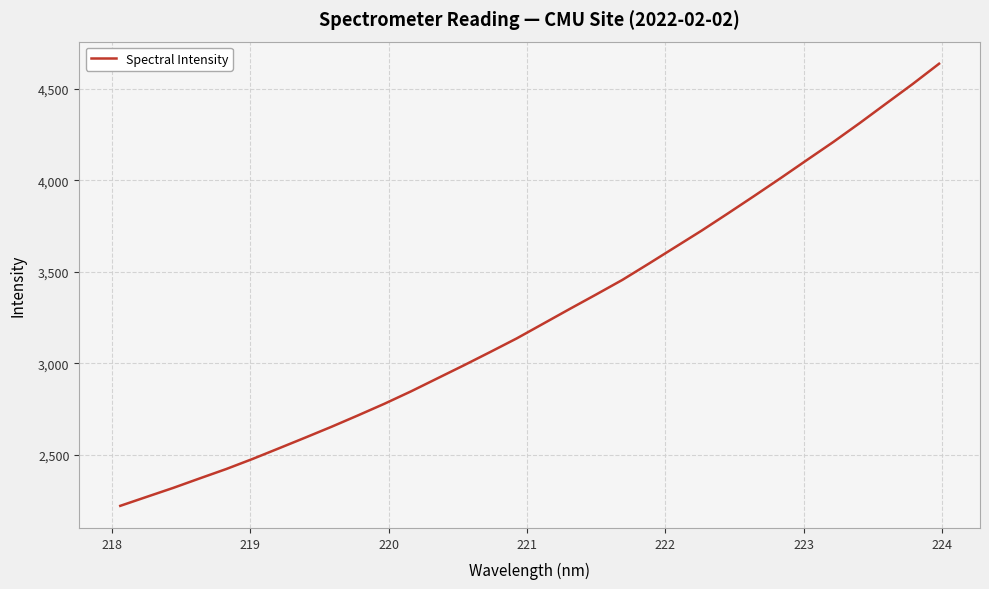

What is the difference between the second highest and minimum values?

2308.1